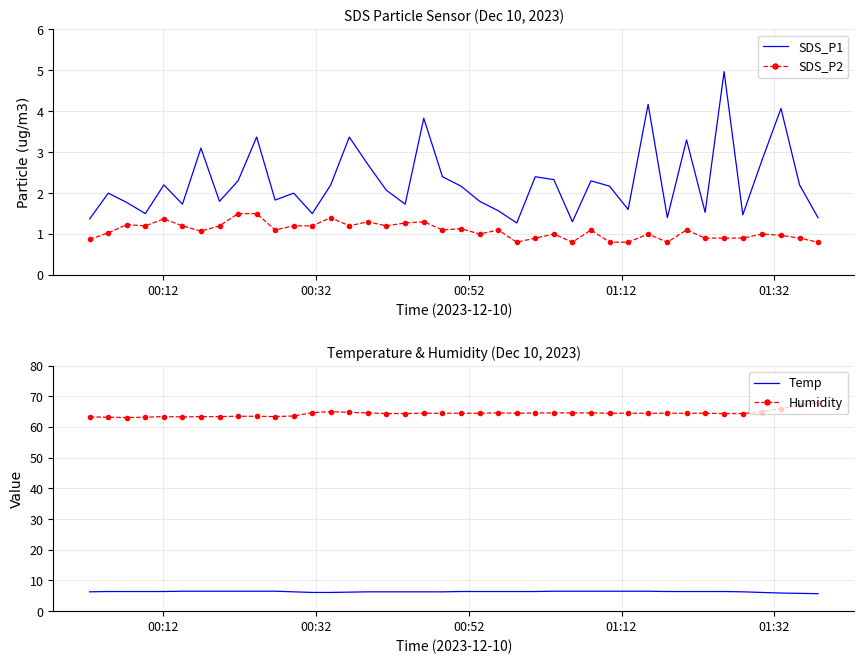

What is the lowest value of the Humidity series?

63.1